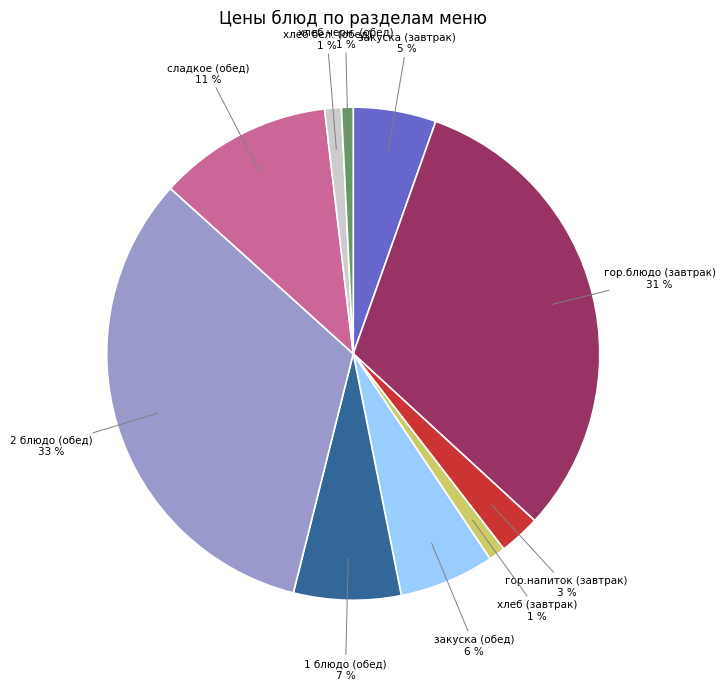

Does any single category account for the majority?

No